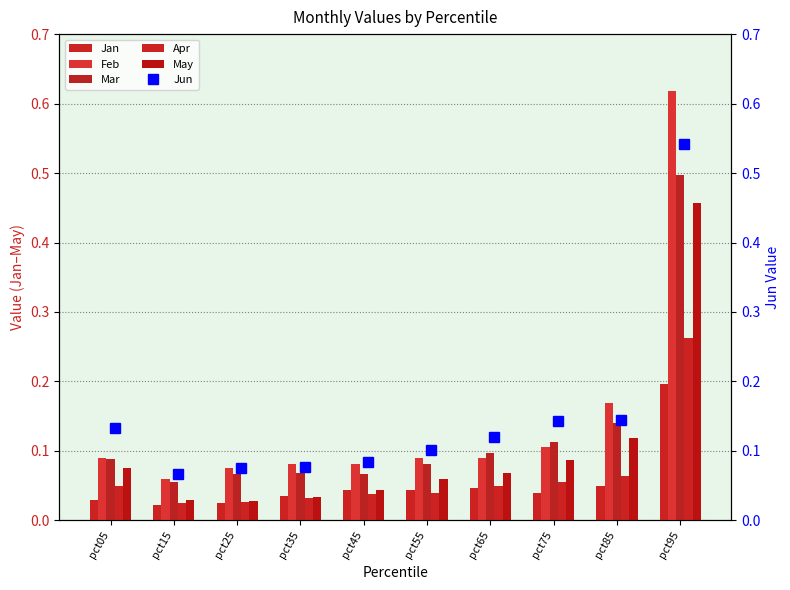

At pct35, list the series in order from smallest to largest.

Apr, May, Jan, Mar, Jun, Feb